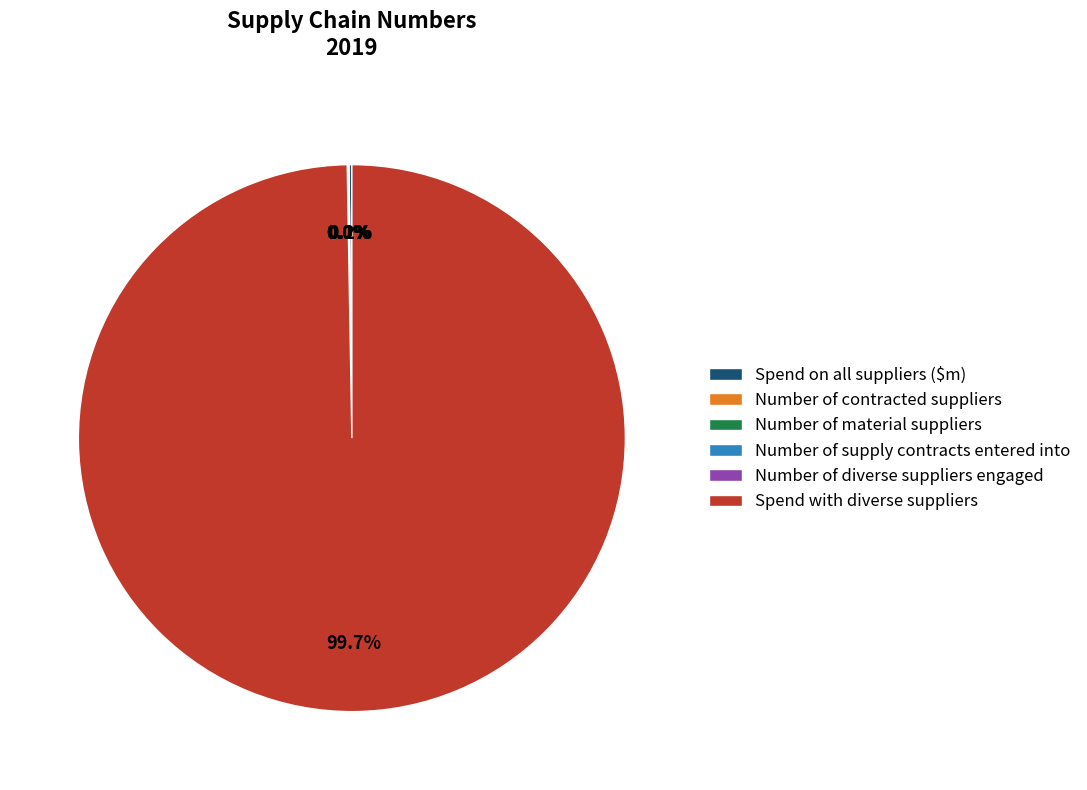

Is there a majority slice in this chart?

Yes